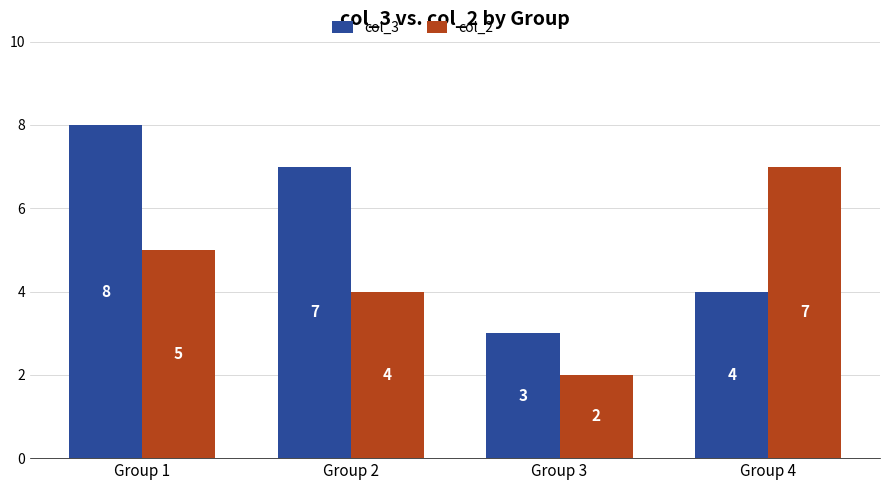

What is the value of the col_2 bar at the 3rd from the left?

2